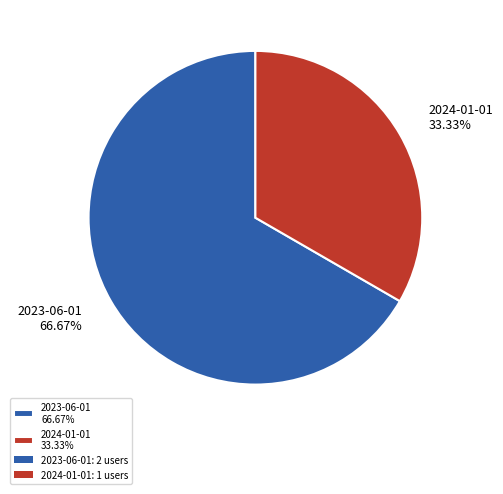

The 2023-06-01 slice represents 67% of the pie. True or false?

True